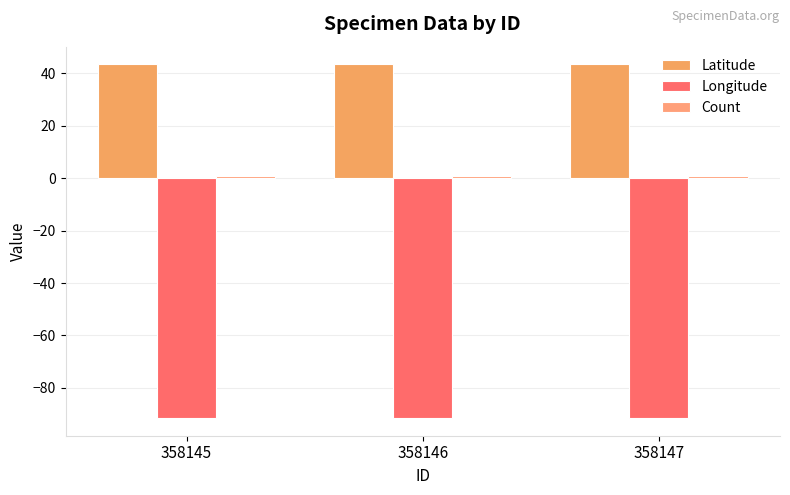

What is the smallest value displayed?

-91.5